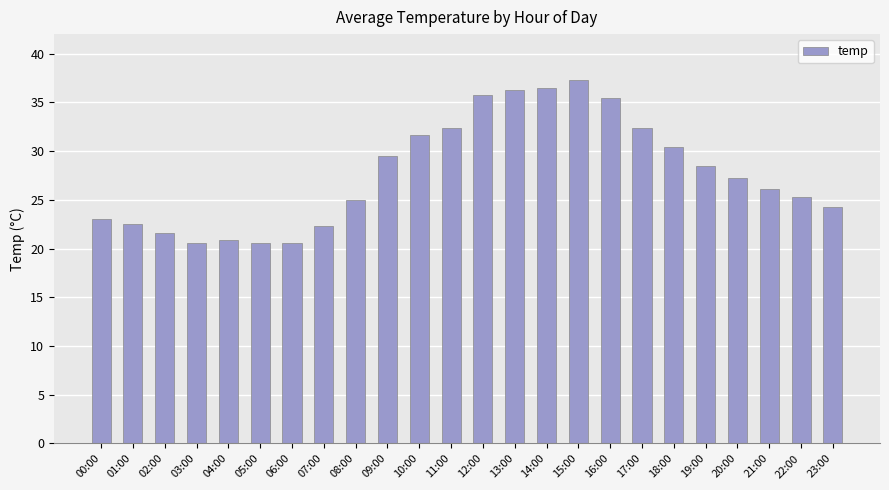

What is the label of the 23rd bar from the right?

01:00